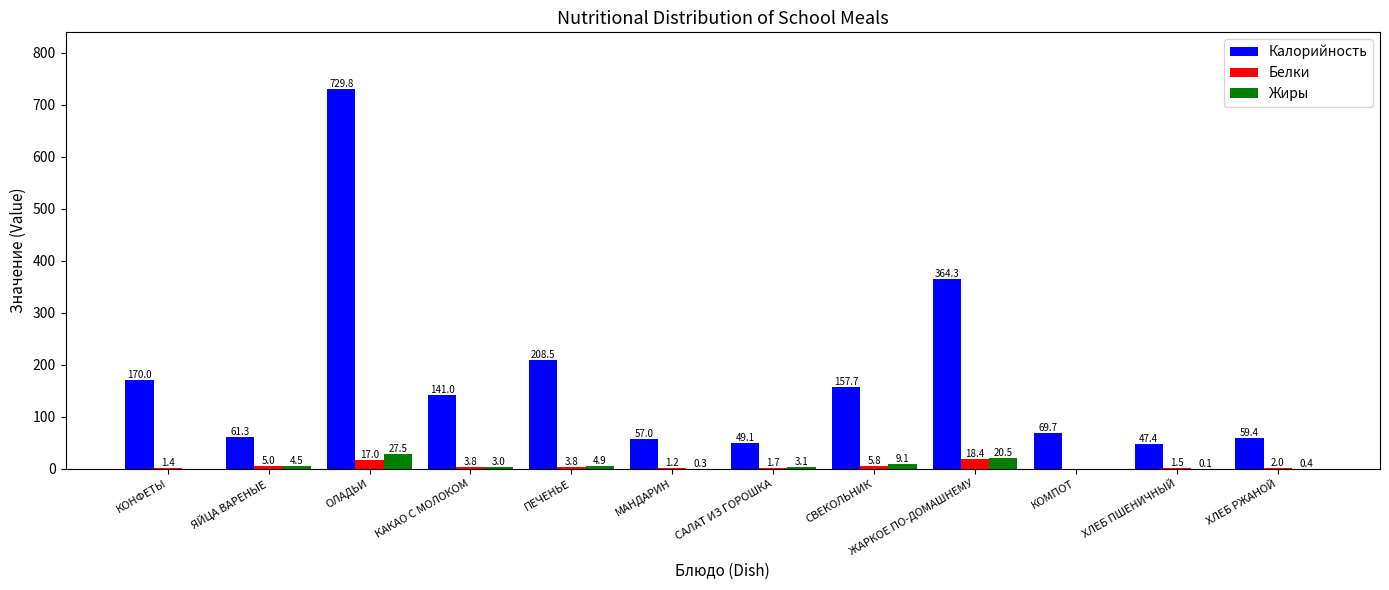

What is the sum of the Белки values at САЛАТ ИЗ ГОРОШКА and КАКАО С МОЛОКОМ?

5.5